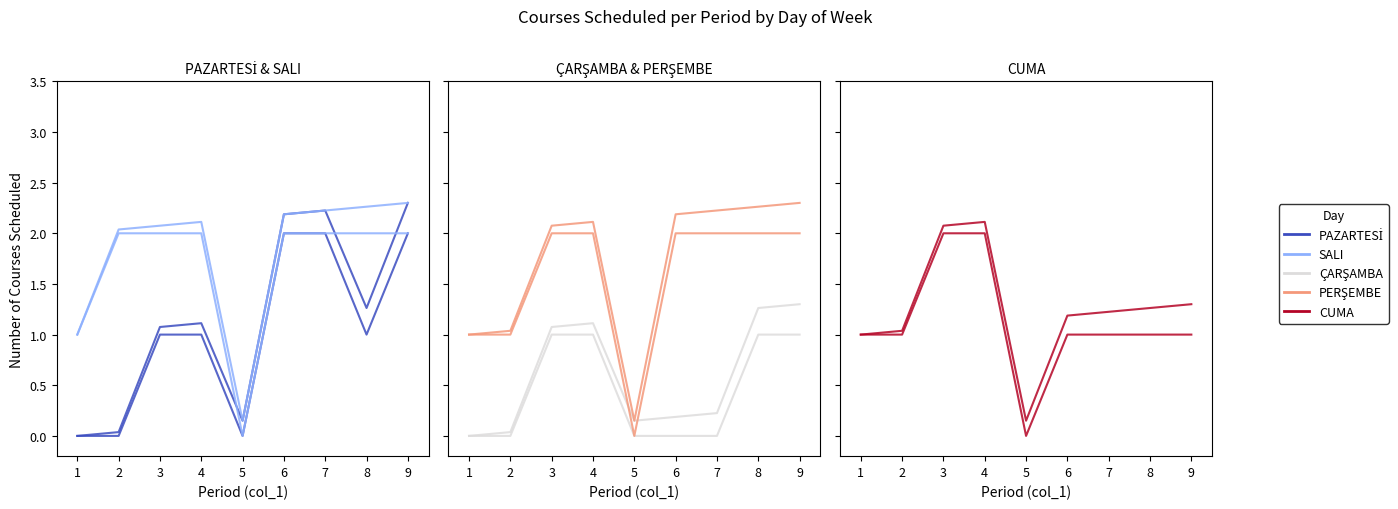

How many values in PAZARTESİ are above zero?

6